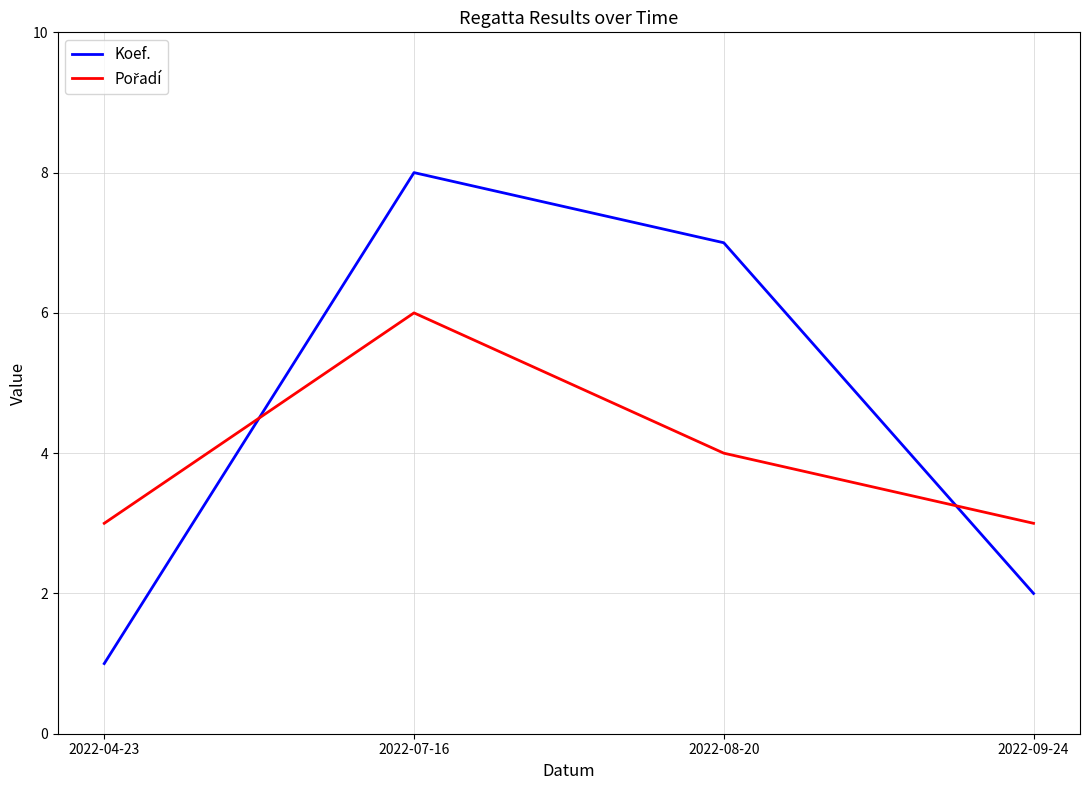

At which category is the sum across all series the highest?

2022-07-16